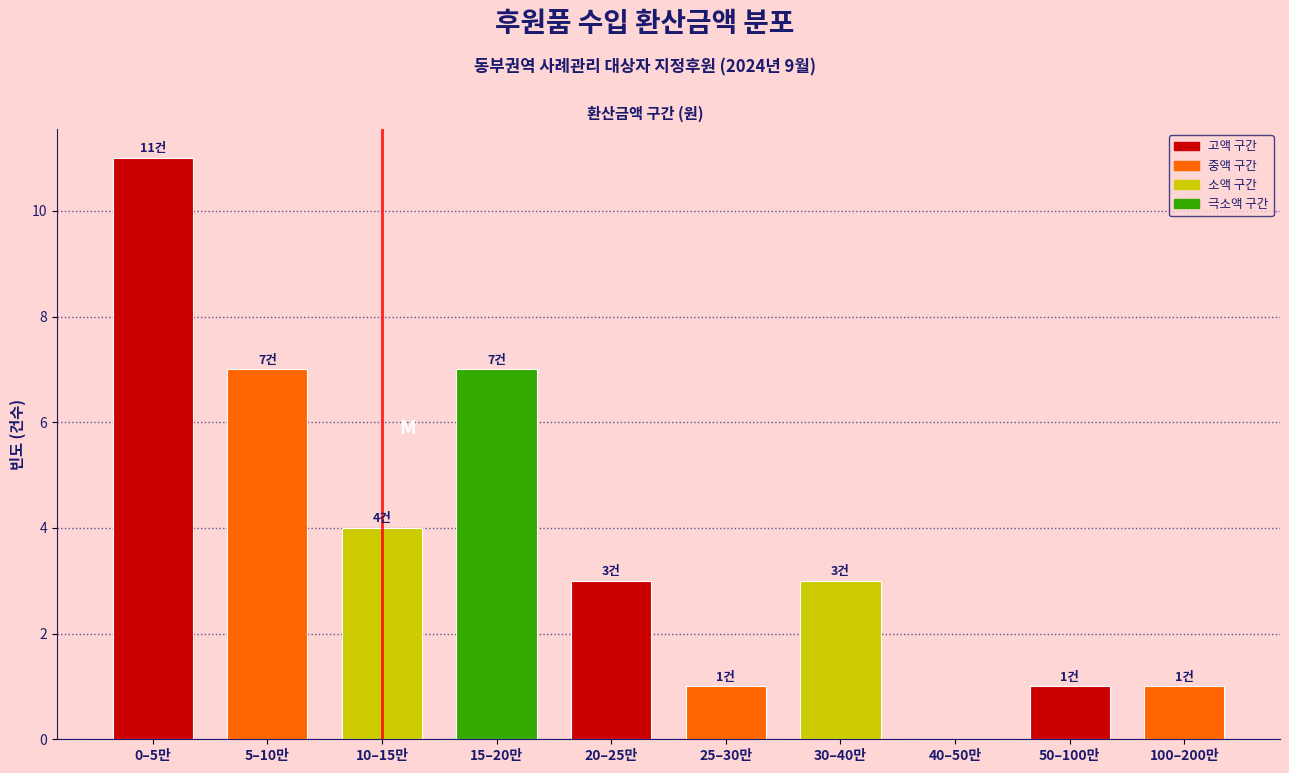

Reading left to right, extract all data points from this chart.

0–5만=11	5–10만=7	10–15만=4	15–20만=7	20–25만=3	25–30만=1	30–40만=3	40–50만=0	50–100만=1	100–200만=1